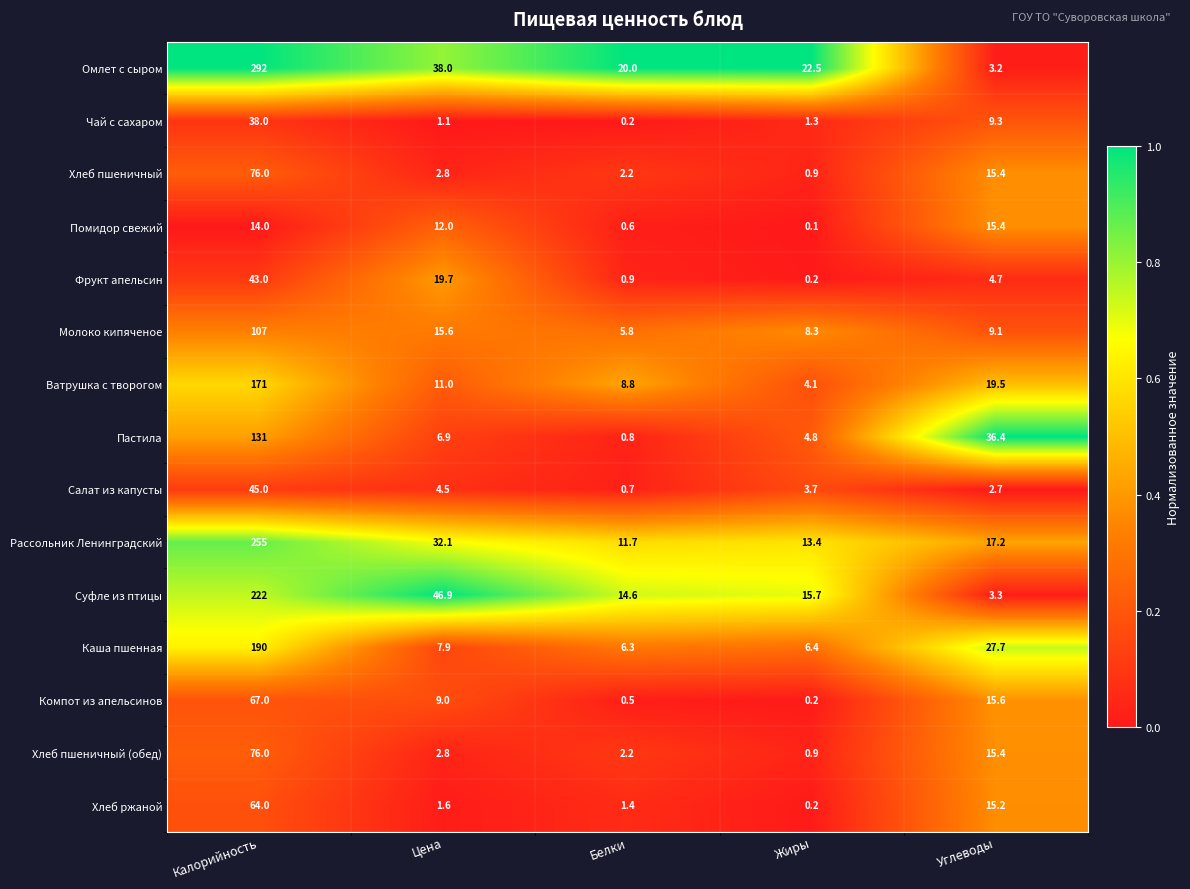

At how many categories does at least one series exceed 0?

5